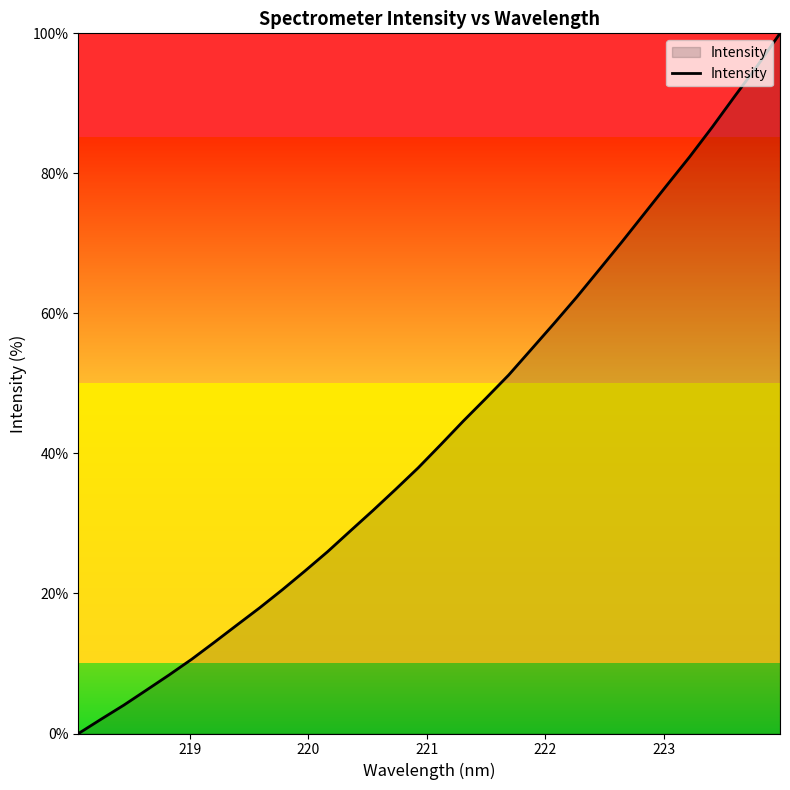

What is the greatest value displayed?

100.0